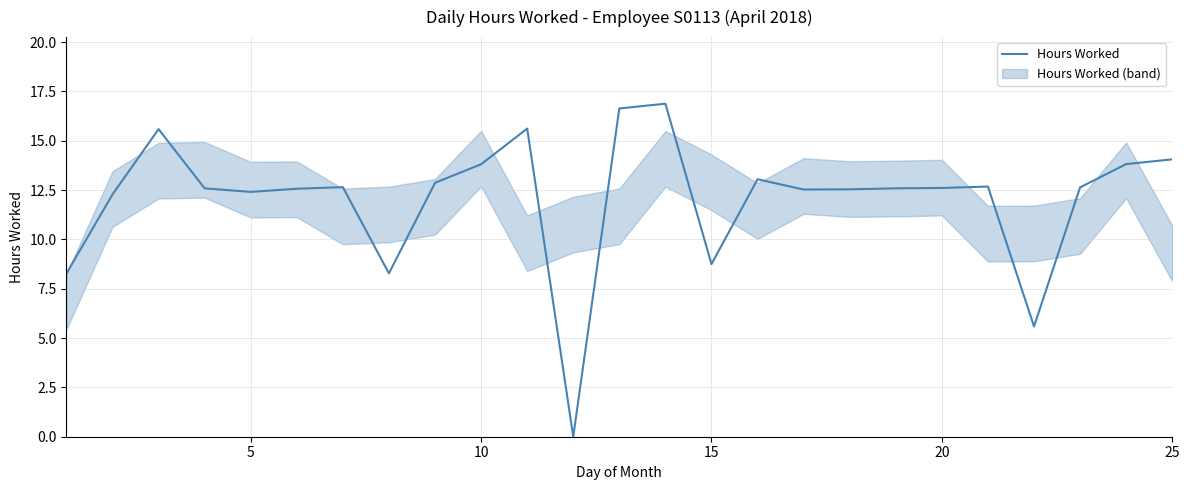

Is it true that Hours Worked equals 12.6 at 20?

True